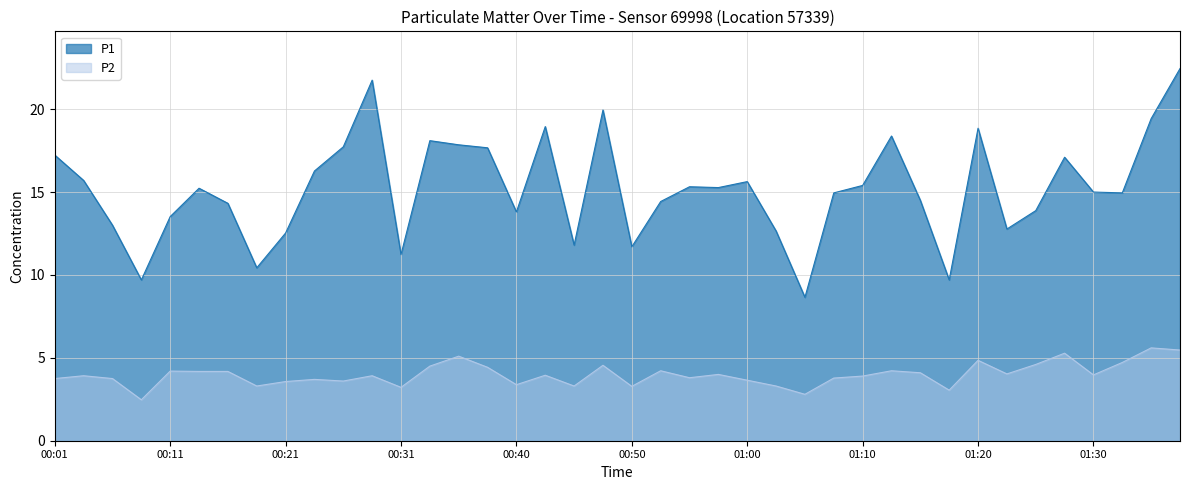

The value of P1 at 00:26 is 17.7. True or false?

True